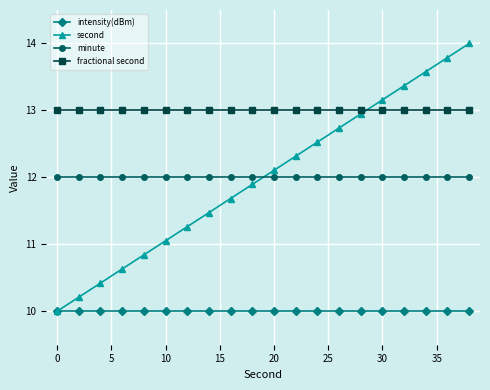

List the series in order of their peak value, lowest first.

intensity(dBm), minute, fractional second, second